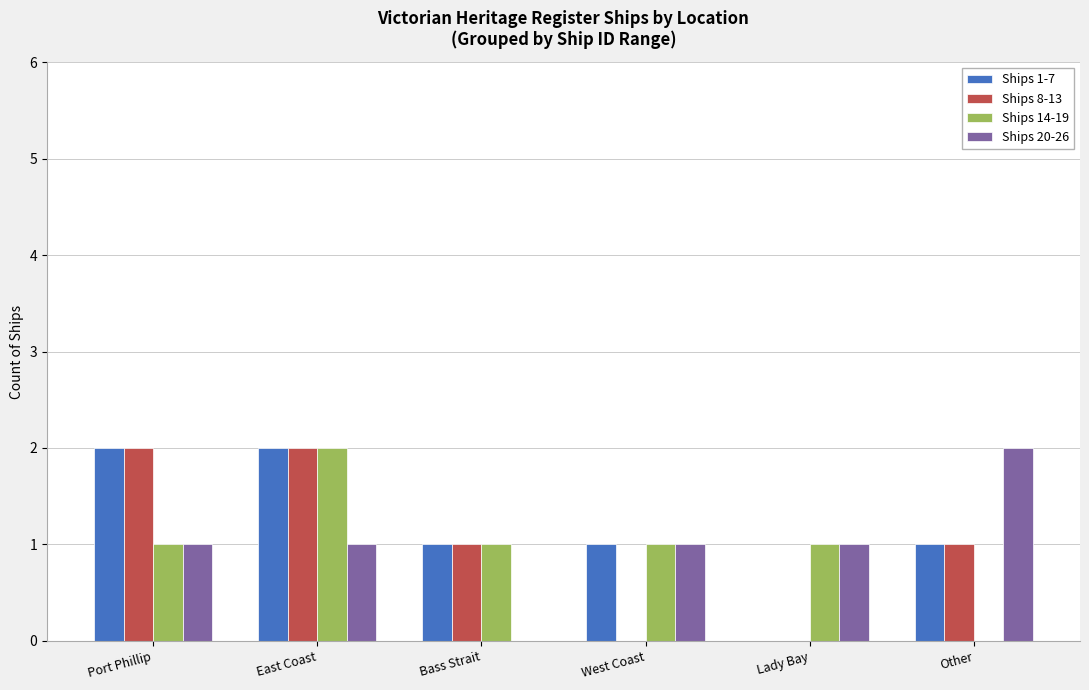

What are all the series names shown in the legend?

Ships 1-7, Ships 8-13, Ships 14-19, Ships 20-26